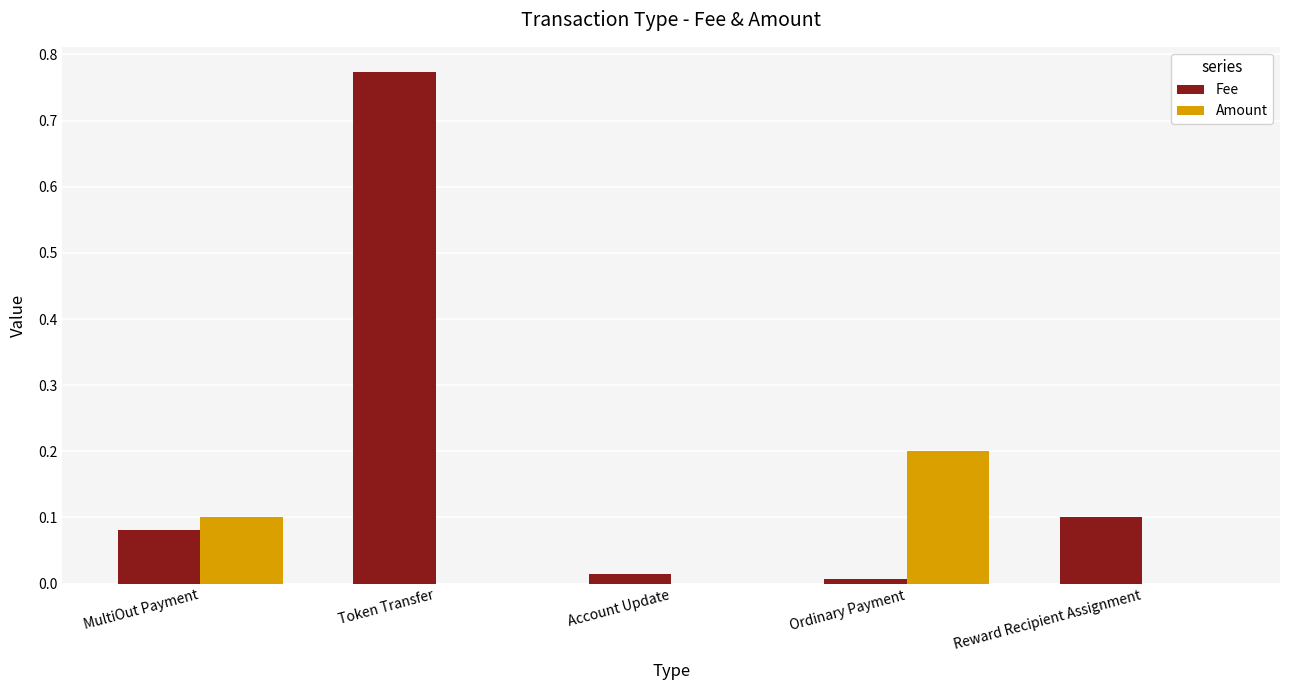

Which series has the largest total across all categories?

Fee